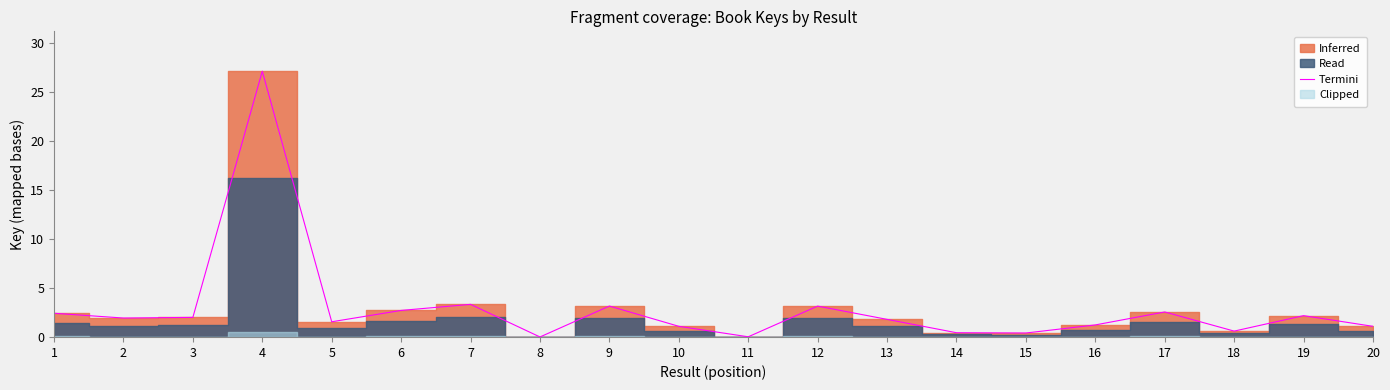

Read the value at 1.

2.4